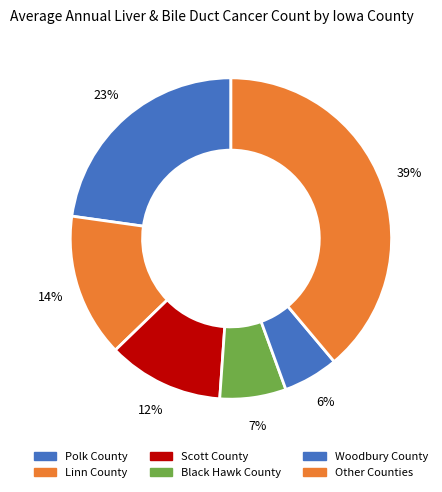

How many segments does this pie chart have?

6